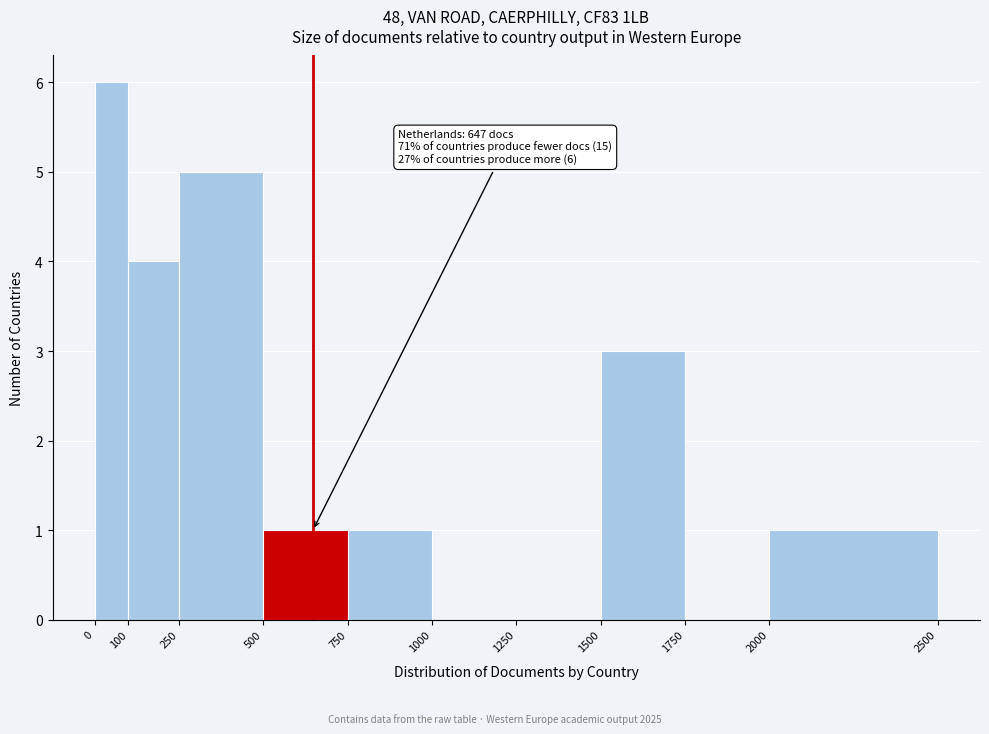

Over which range of the x-axis is the bar tallest?

0 to 100